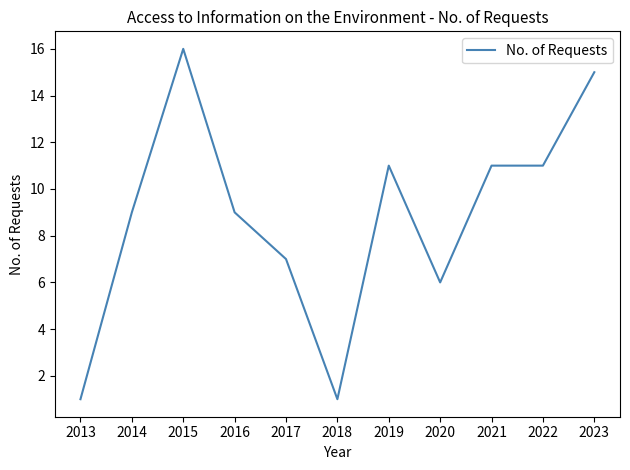

Is it true that the value at 2015 is 8?

False